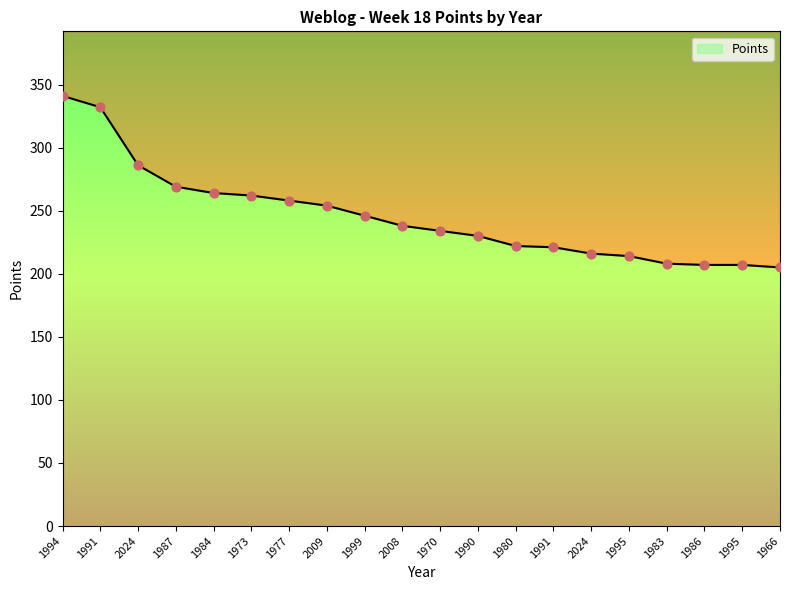

Which has a higher value, 1987 or 1990?

1987